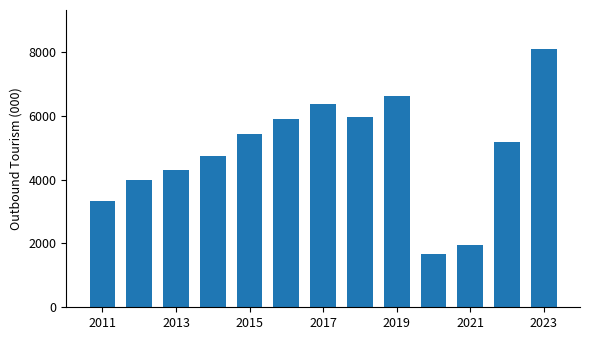

How many data points are above 5187?

7